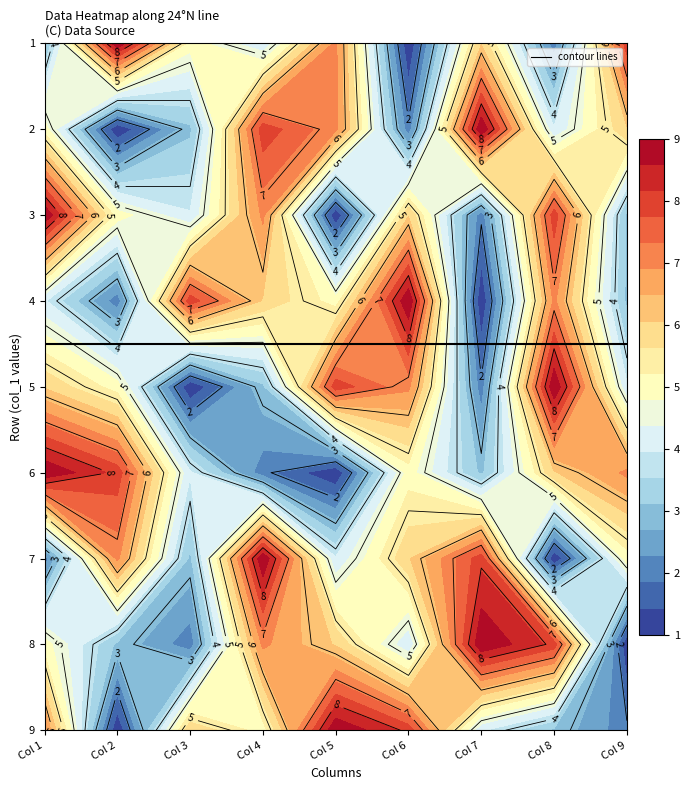

What is the difference between the 6 values at 5 and 2?

1